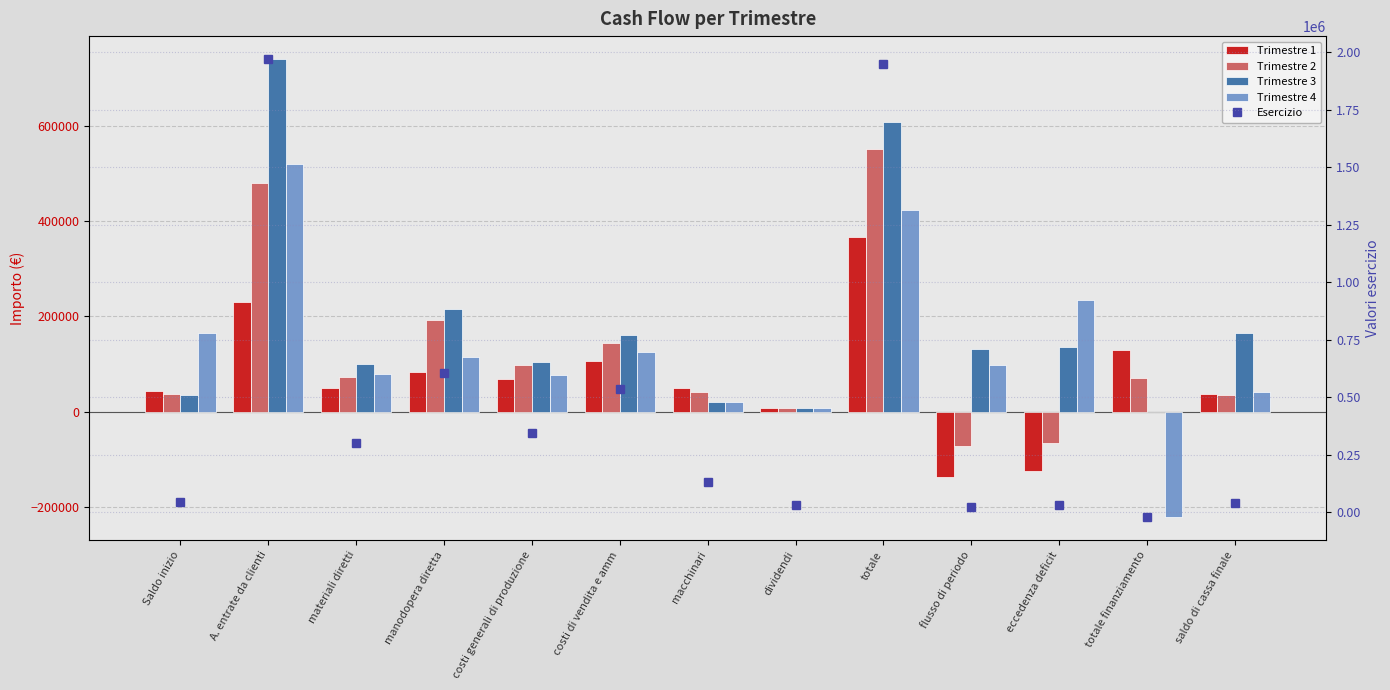

Which label corresponds to the smallest value in the chart?

totale finanziamento